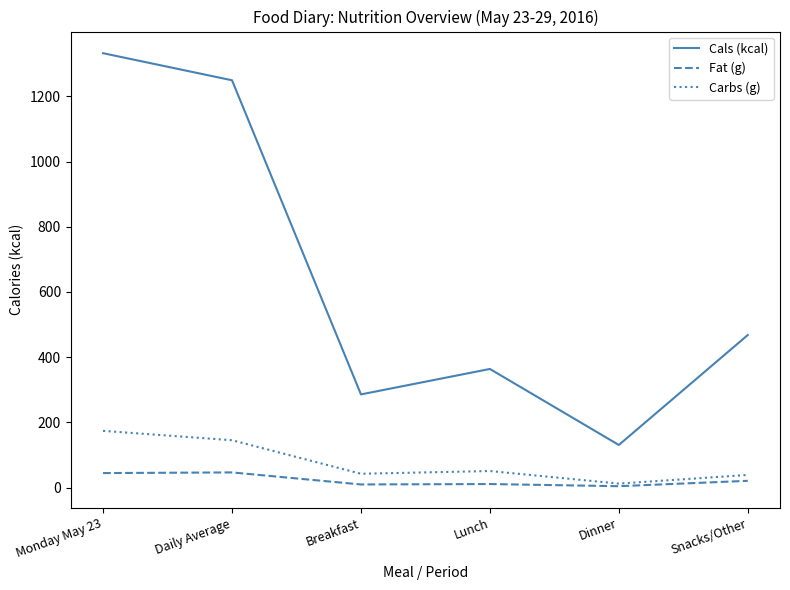

What is the sum of all Carbs (g) values?

465.3